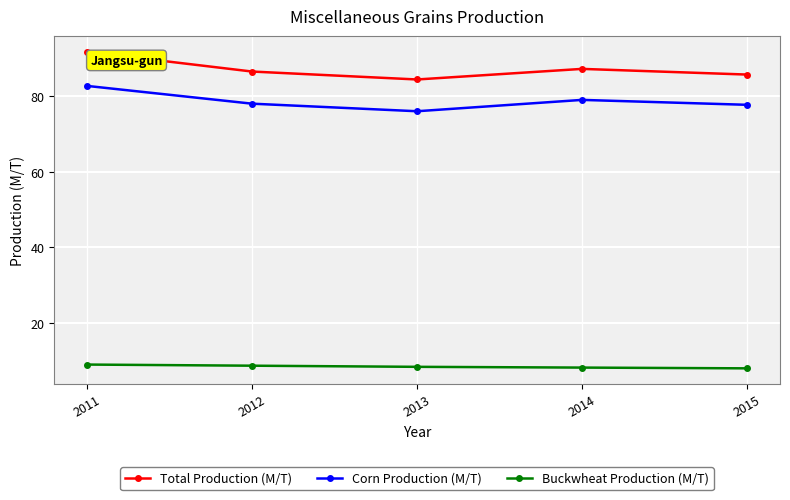

What is the total value across all series at 2015?

171.4